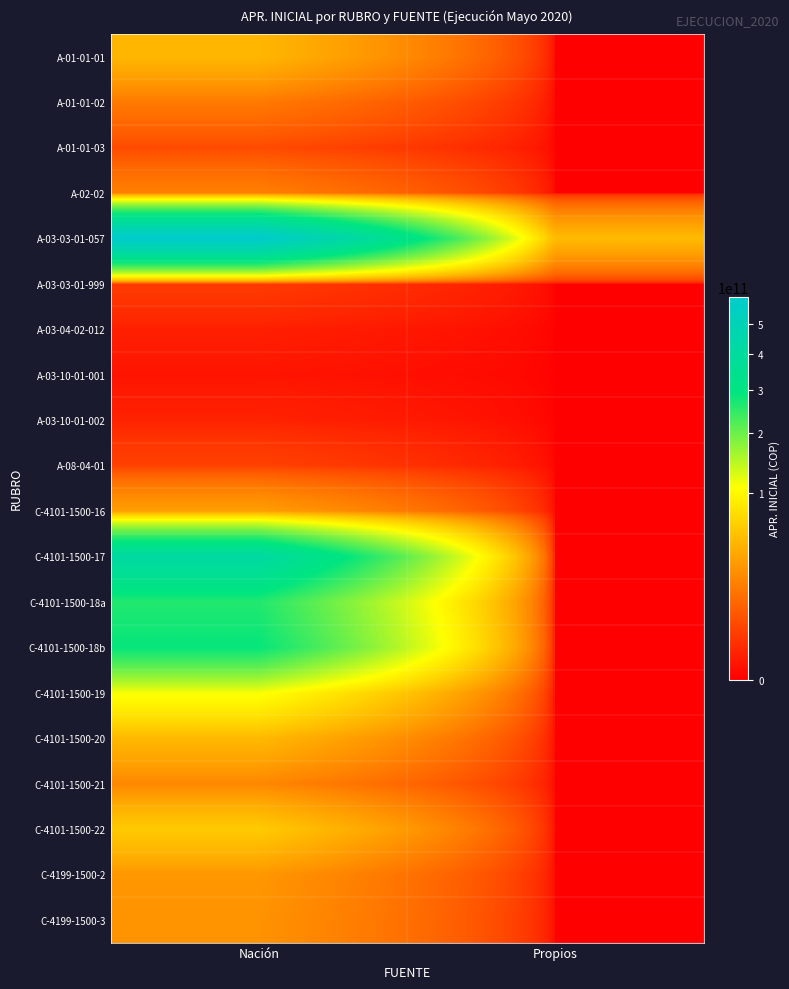

Count the number of categories in the chart.

2